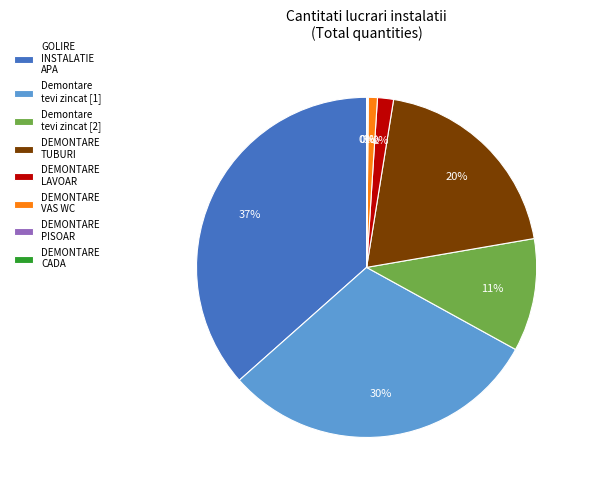

Which has a higher value, GOLIRE INSTALATIE APA or DEMONTARE LAVOAR?

GOLIRE INSTALATIE APA